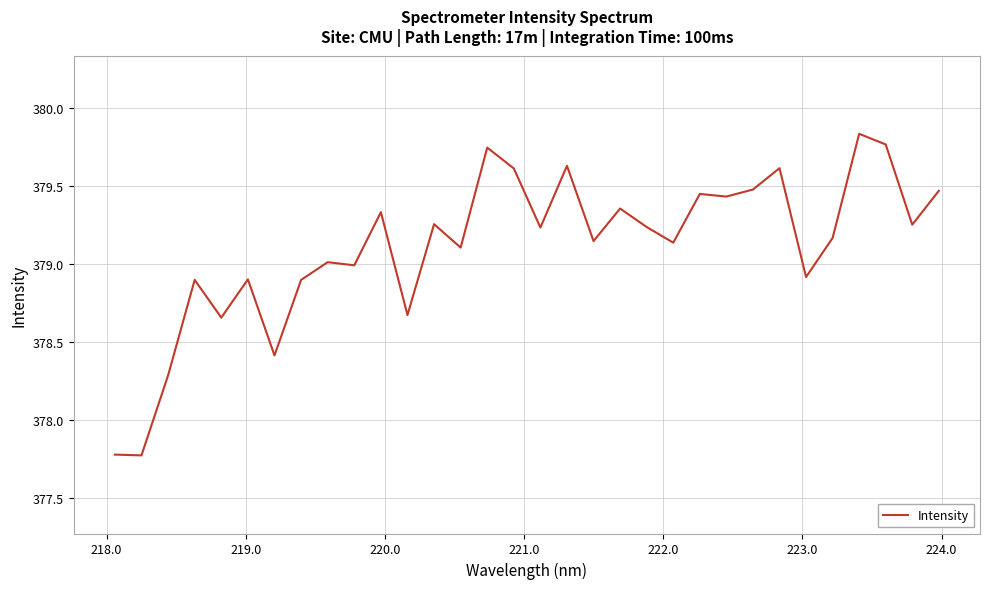

What is the minimum value shown in the chart?

377.8